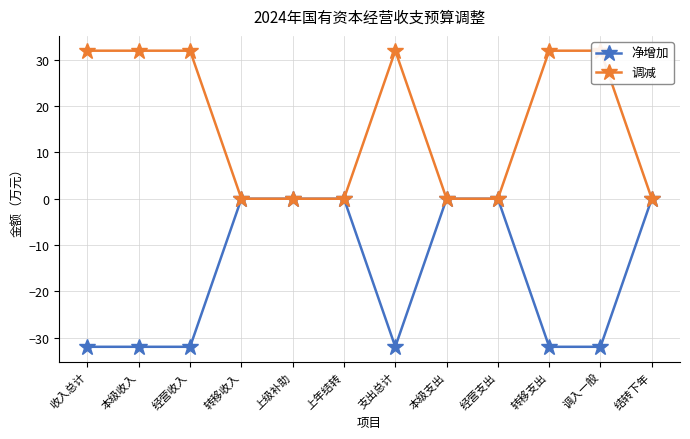

Is the value of 调减 at 上级补助 greater than the value of 净增加 at 本级支出?

No